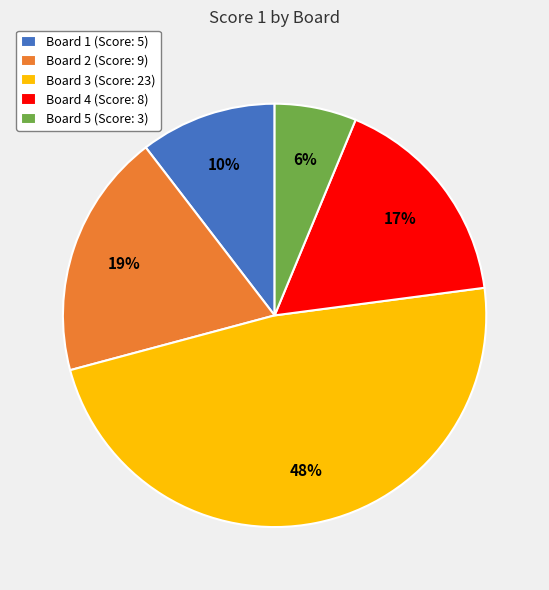

What is the largest slice in the pie chart?

Board 3